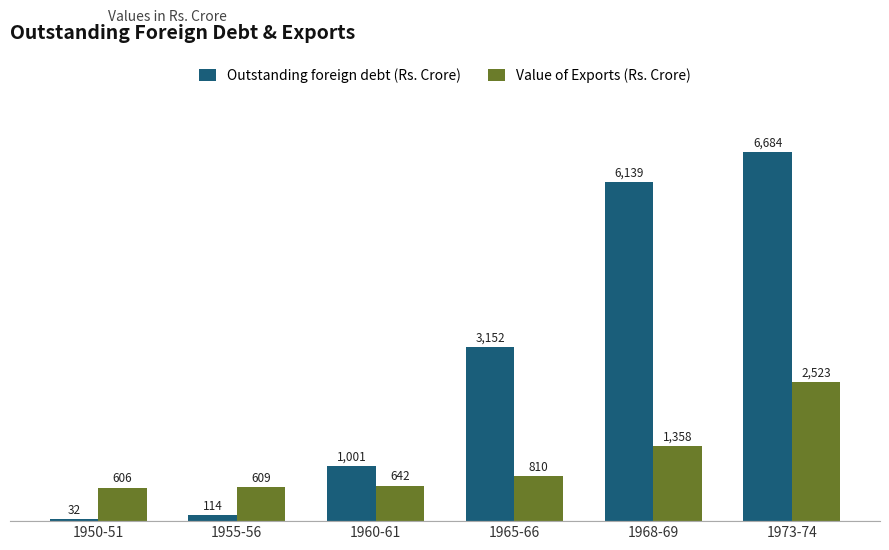

At which category does the chart reach its peak across all series?

1973-74